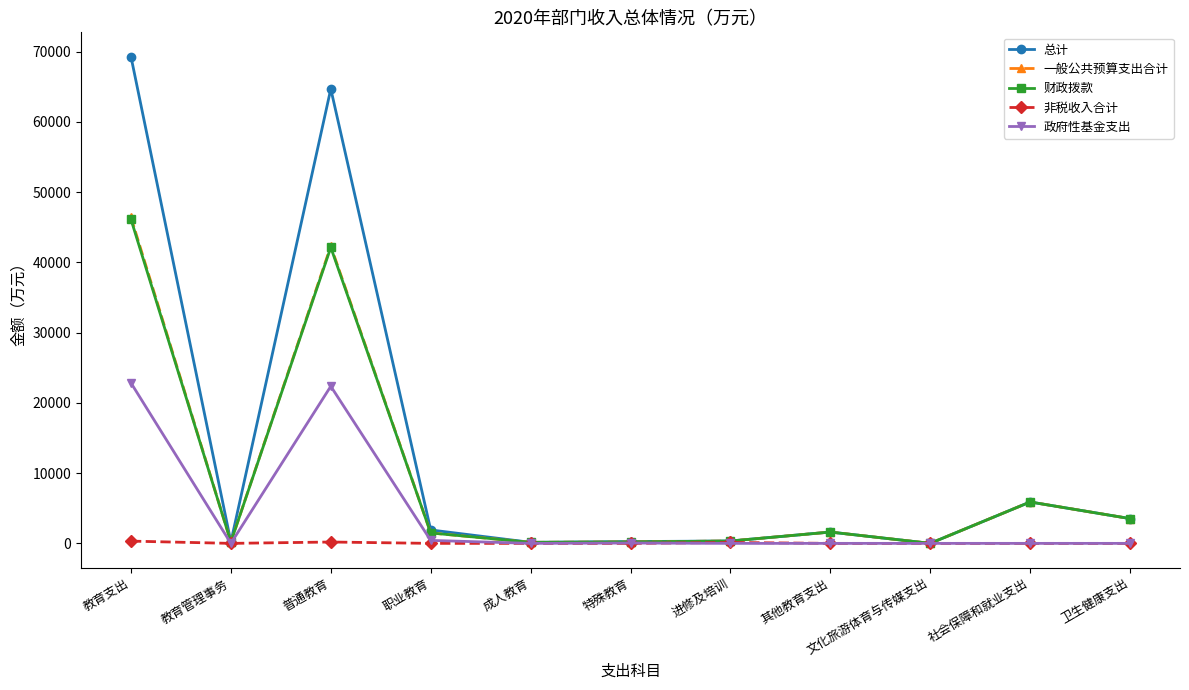

What is the label of the 8th point from the right?

职业教育